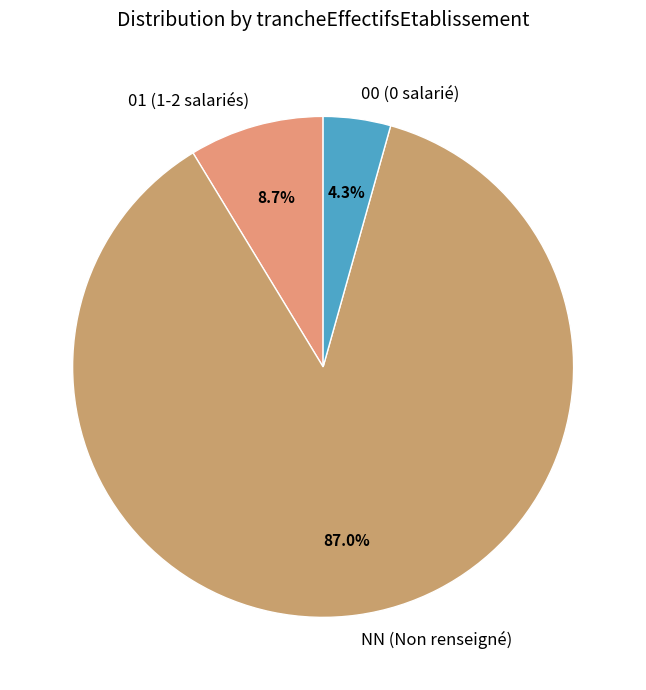

Rank the categories by value from lowest to highest.

00 (0 salarié), 01 (1-2 salariés), NN (Non renseigné)